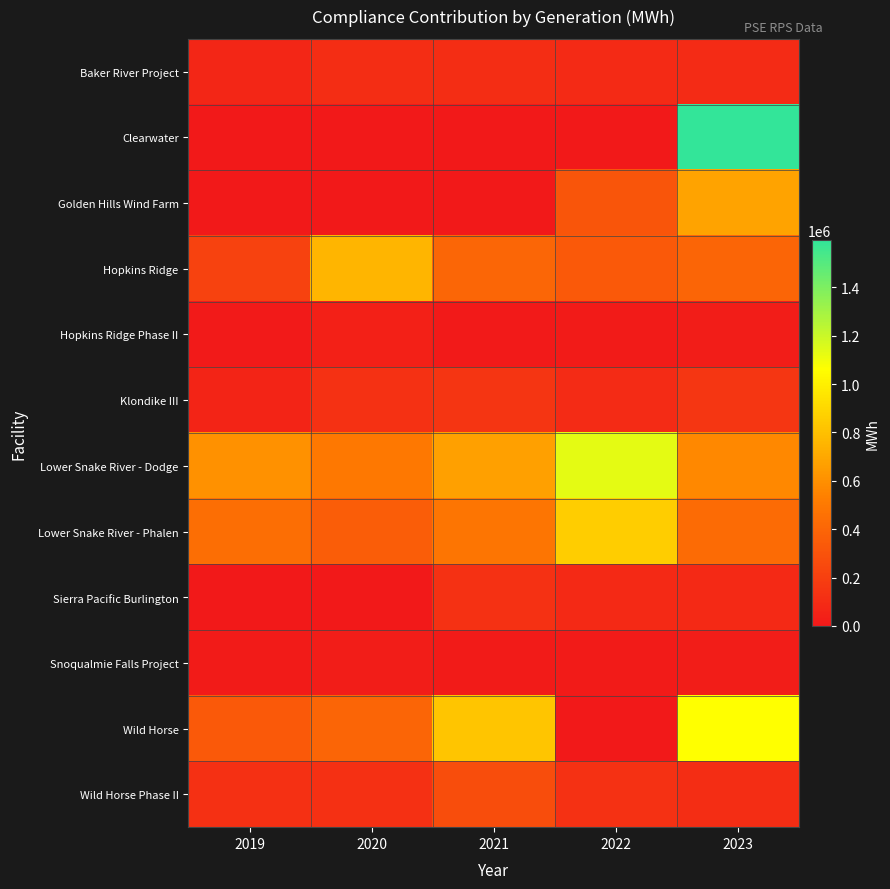

Reading right to left, transcribe all the data shown in this chart.

Baker River Project: 2023=96283	2022=89806	2021=106440	2020=108503	2019=74606
Clearwater: 2023=1595166	2022=0	2021=0	2020=0	2019=0
Golden Hills Wind Farm: 2023=683431	2022=316787	2021=0	2020=0	2019=0
Hopkins Ridge: 2023=393780	2022=334611	2021=399017	2020=756028	2019=215750
Hopkins Ridge Phase II: 2023=18977	2022=16127	2021=12029	2020=37640	2019=8722
Klondike III: 2023=152106	2022=93844	2021=143350	2020=126680	2019=61829
Lower Snake River - Dodge: 2023=571572	2022=1131243	2021=672352	2020=494518	2019=609892
Lower Snake River - Phalen: 2023=429751	2022=859529	2021=485209	2020=358415	2019=444982
Sierra Pacific Burlington: 2023=82835	2022=82835	2021=125738	2020=0	2019=0
Snoqualmie Falls Project: 2023=22553	2022=14705	2021=17852	2020=19776	2019=15750
Wild Horse: 2023=1065494	2022=166	2021=823665	2020=393886	2019=334325
Wild Horse Phase II: 2023=108812	2022=126110	2021=271003	2020=119231	2019=124154